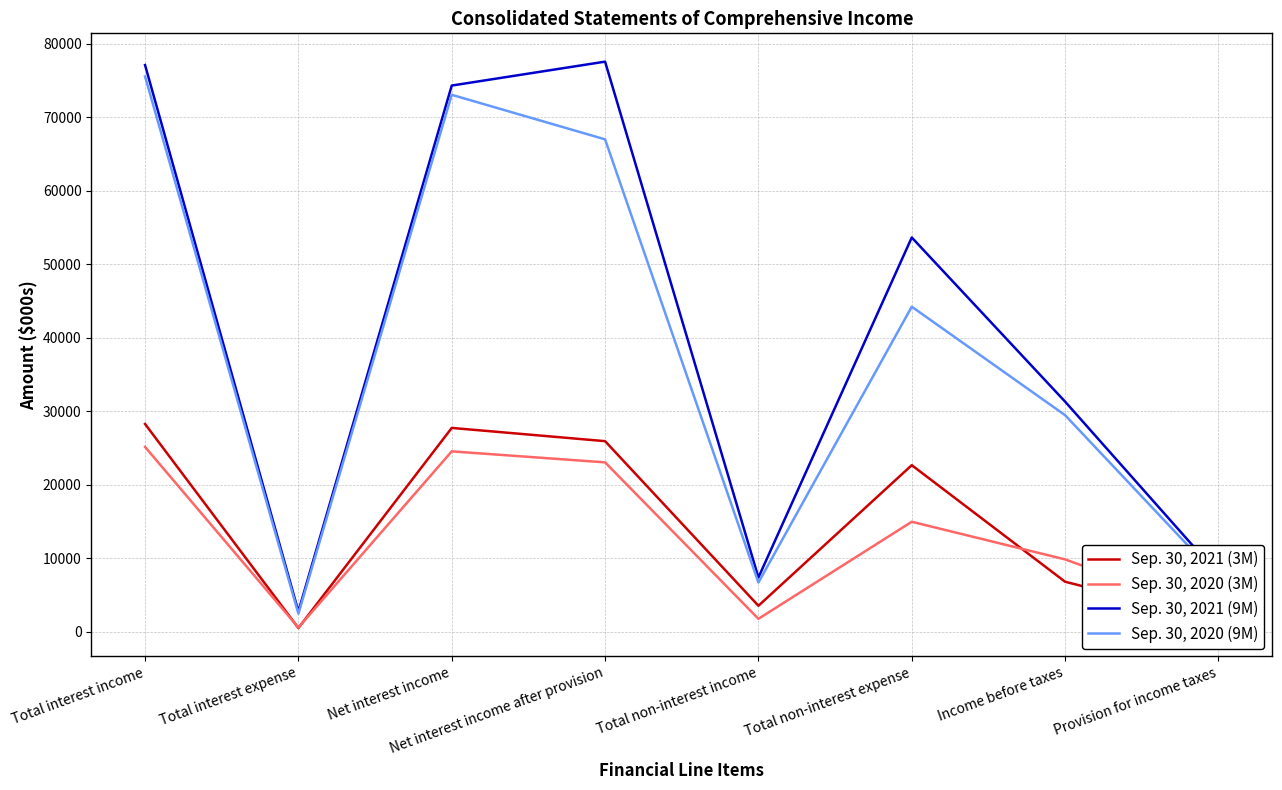

Reading left to right, list all the values displayed in this chart.

Sep. 30, 2021 (3M): Total interest income=28289	Total interest expense=536	Net interest income=27753	Net interest income after provision=25953	Total non-interest income=3565	Total non-interest expense=22686	Income before taxes=6832	Provision for income taxes=1550
Sep. 30, 2020 (3M): Total interest income=25169	Total interest expense=603	Net interest income=24566	Net interest income after provision=23068	Total non-interest income=1790	Total non-interest expense=14990	Income before taxes=9868	Provision for income taxes=2377
Sep. 30, 2021 (9M): Total interest income=77108	Total interest expense=2790	Net interest income=74318	Net interest income after provision=77569	Total non-interest income=7413	Total non-interest expense=53654	Income before taxes=31328	Provision for income taxes=7814
Sep. 30, 2020 (9M): Total interest income=75550	Total interest expense=2490	Net interest income=73060	Net interest income after provision=67000	Total non-interest income=6723	Total non-interest expense=44238	Income before taxes=29485	Provision for income taxes=7360